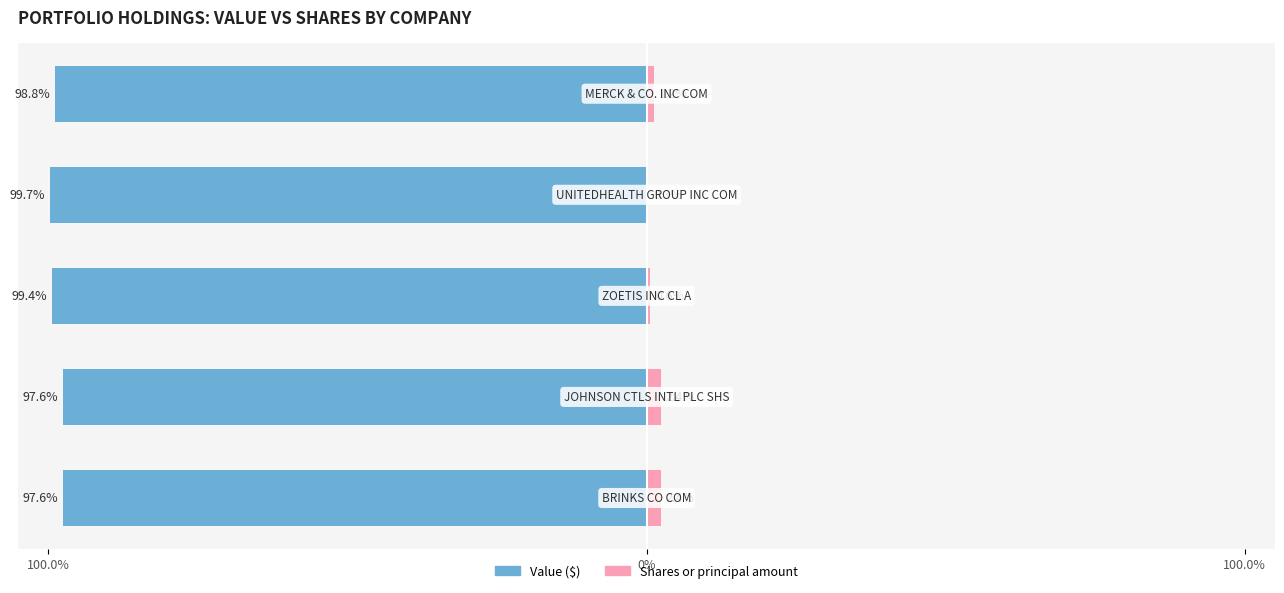

Rank the series at 100.0% from highest to lowest value.

Shares or principal amount, Value